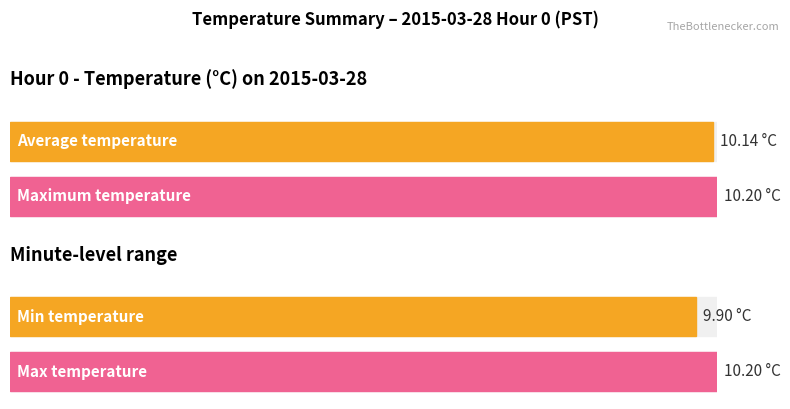

What is the maximum value shown in the chart?

10.2